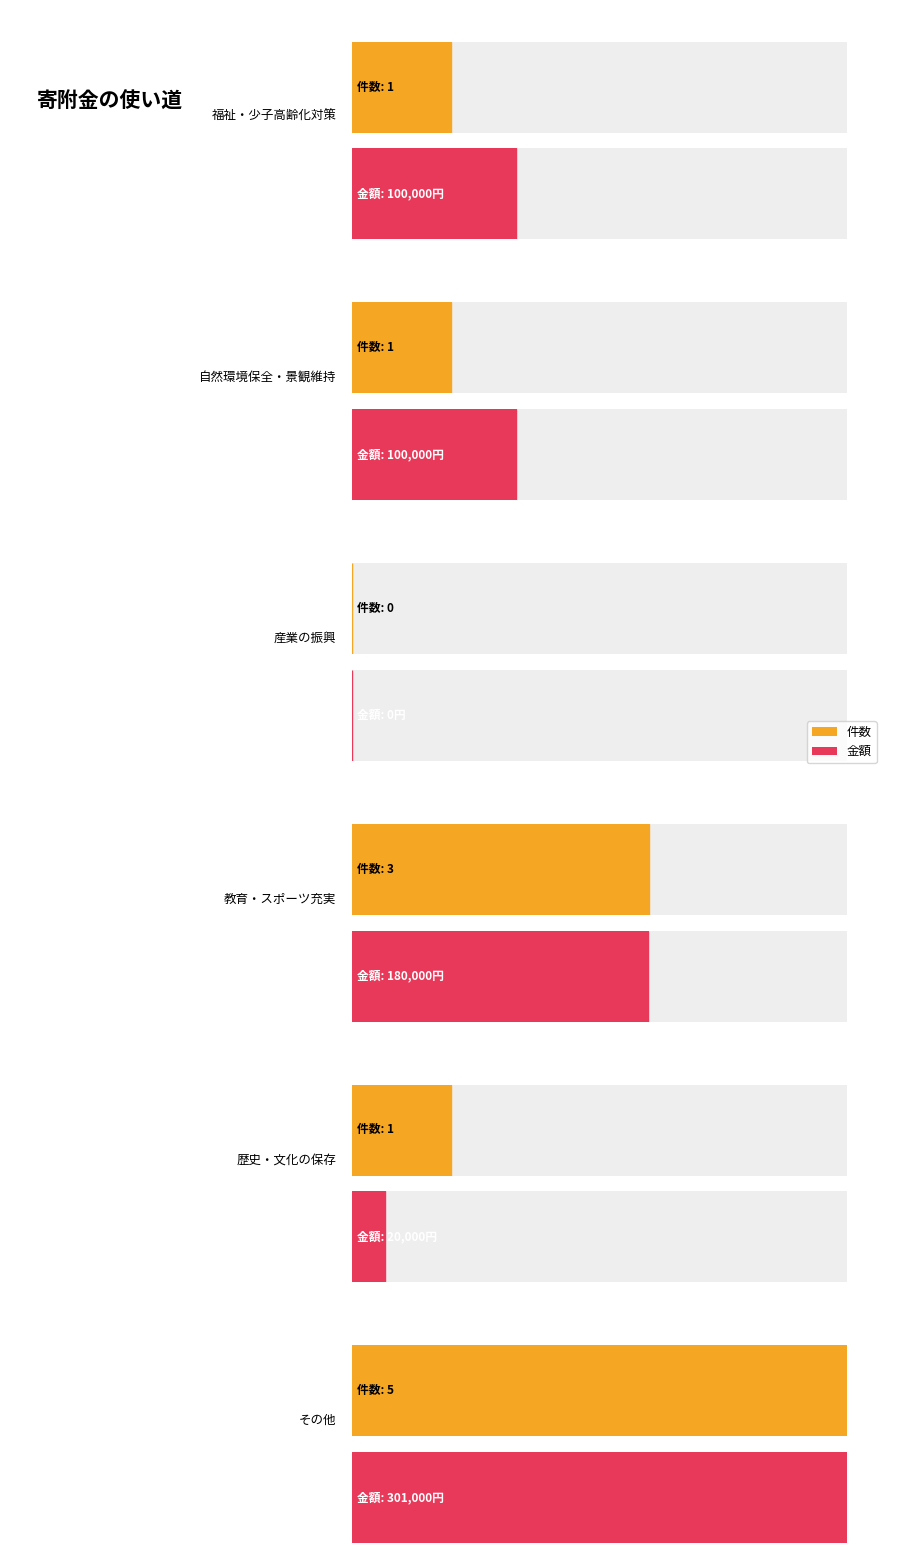

What is the total value across all series at 福祉、少子及び高齢化対策?

100001